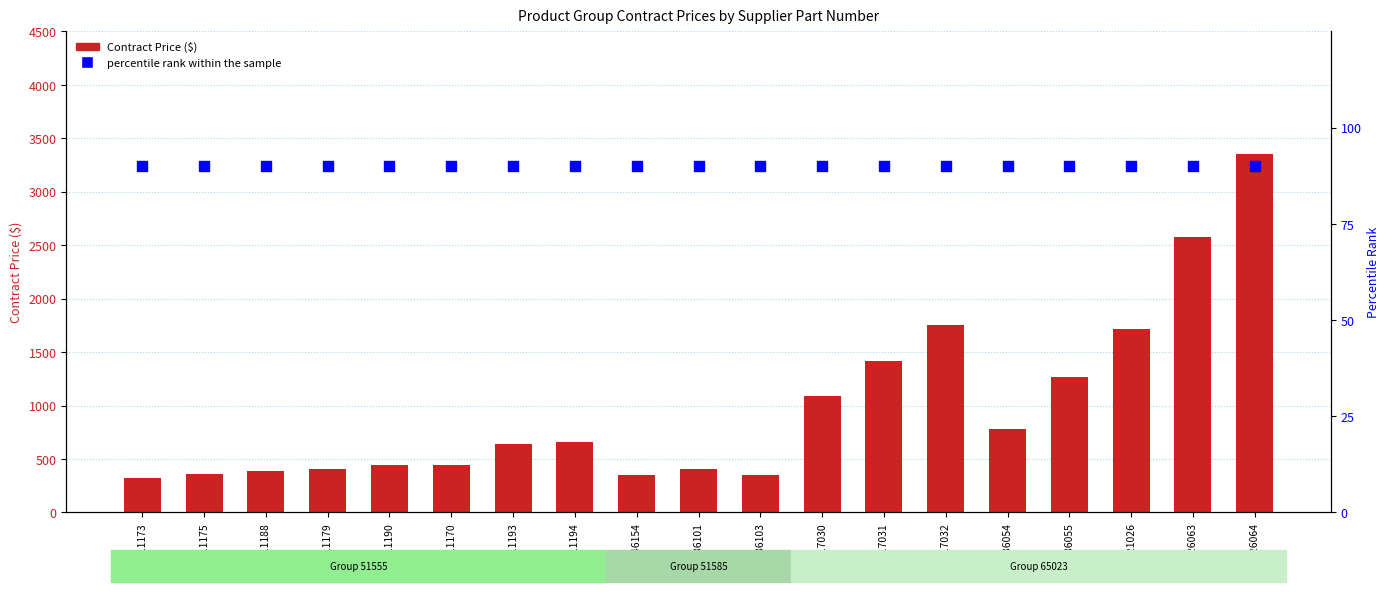

At how many categories does at least one series exceed 994?

7